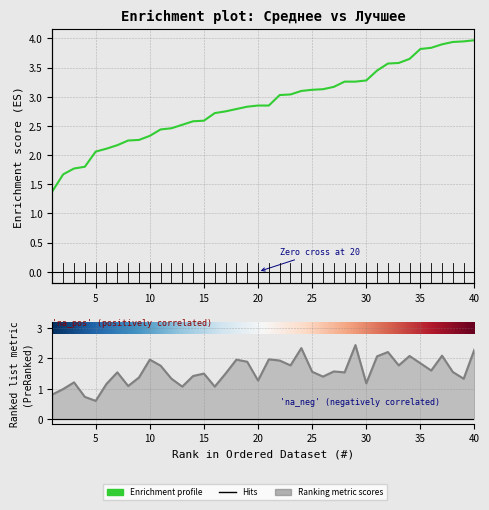

Where is the first local minimum for Лучшее?

5